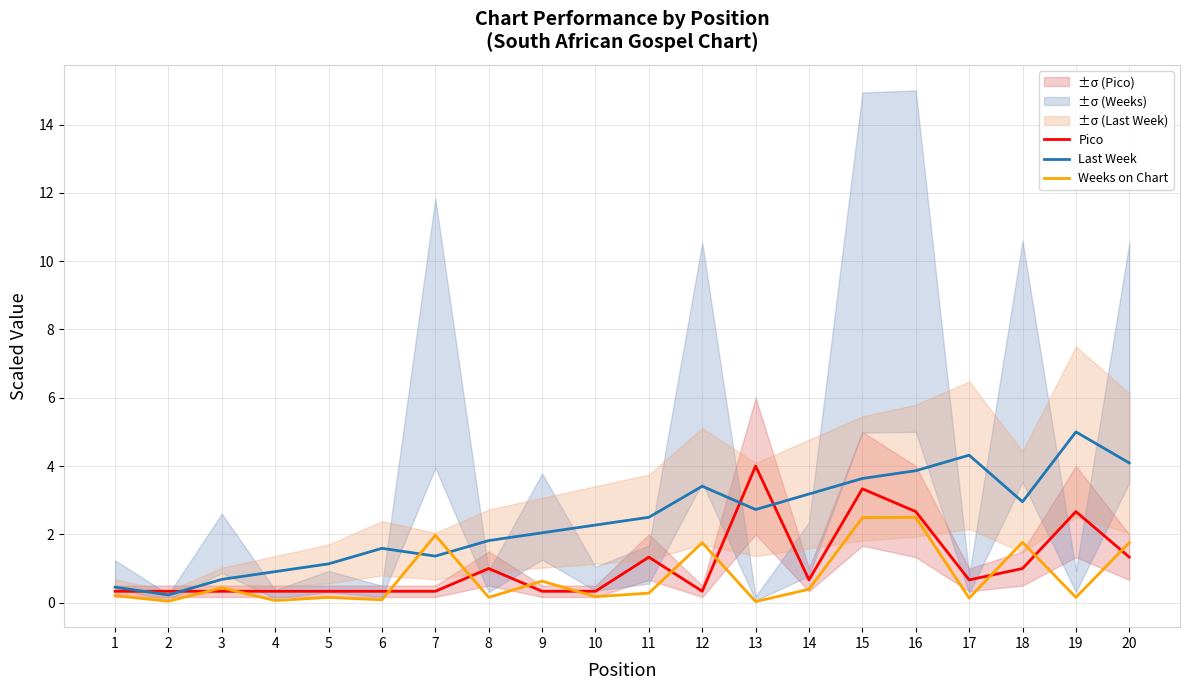

Which series changed the most between 6 and 19?

Last Week